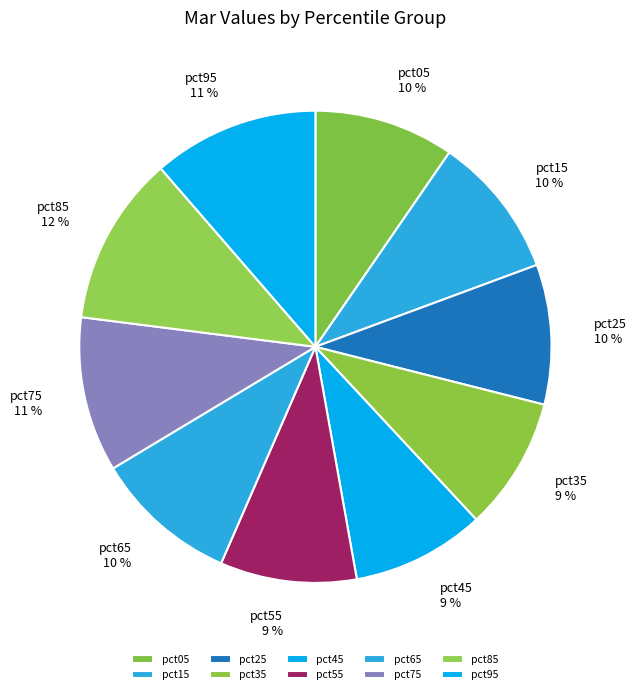

To the nearest percent, what is the average slice percentage?

10%